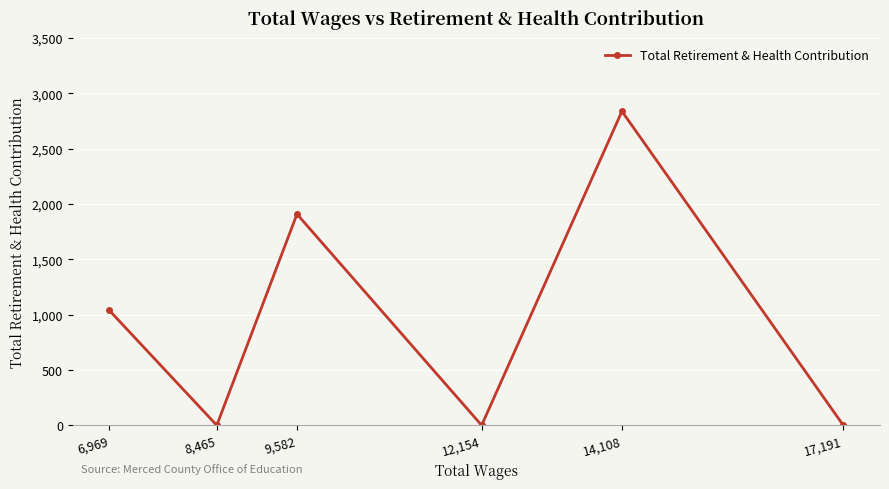

What is the value of the 6th point from the left?

0